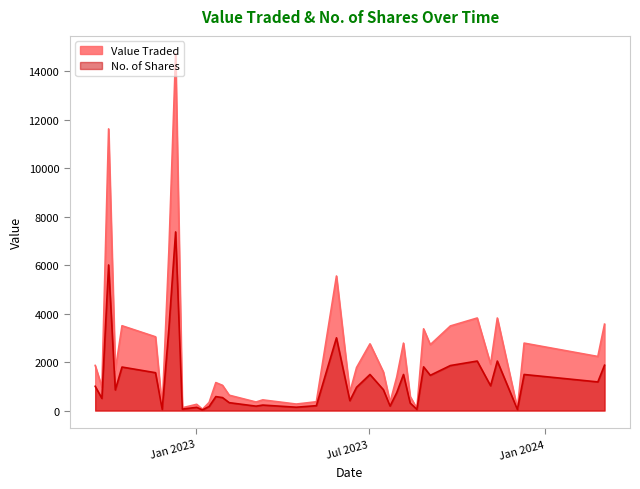

What is the maximum value shown in the chart?

14720